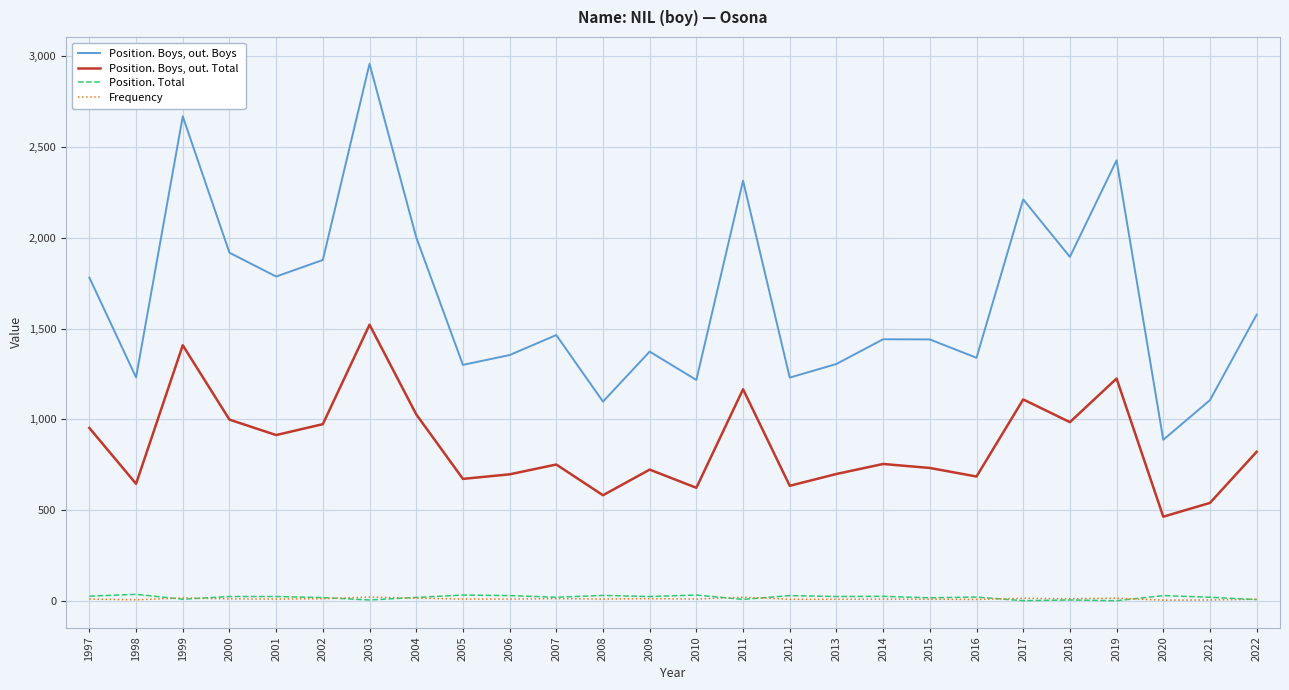

What is the greatest value displayed?

2956